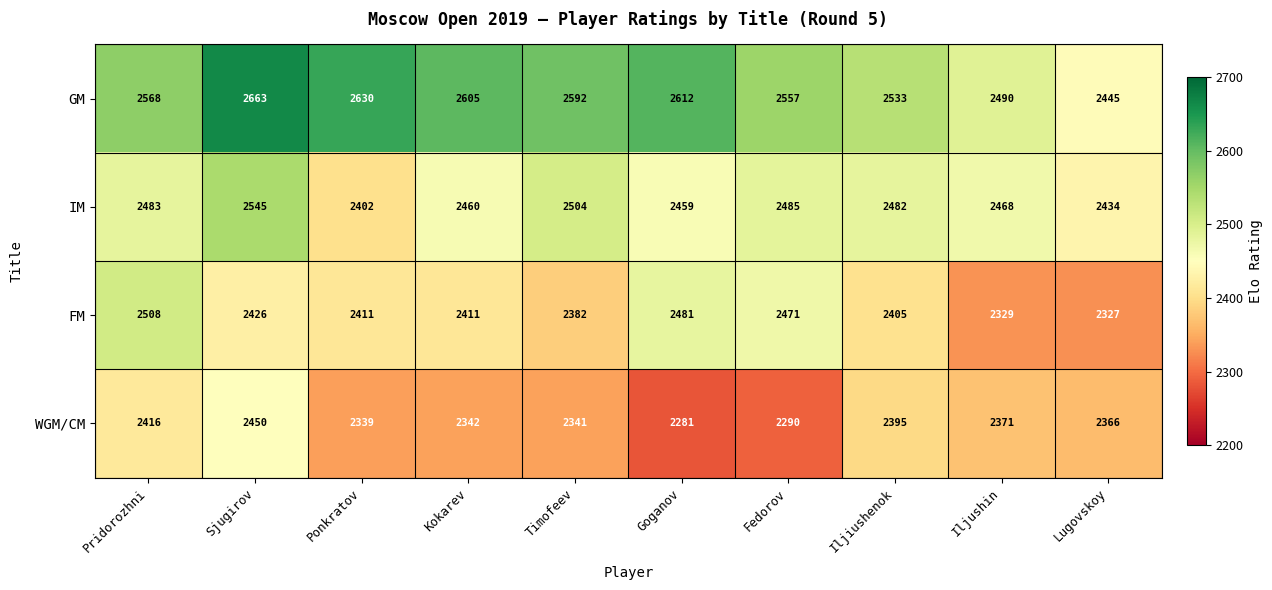

Which series has the largest range (max minus min)?

GM